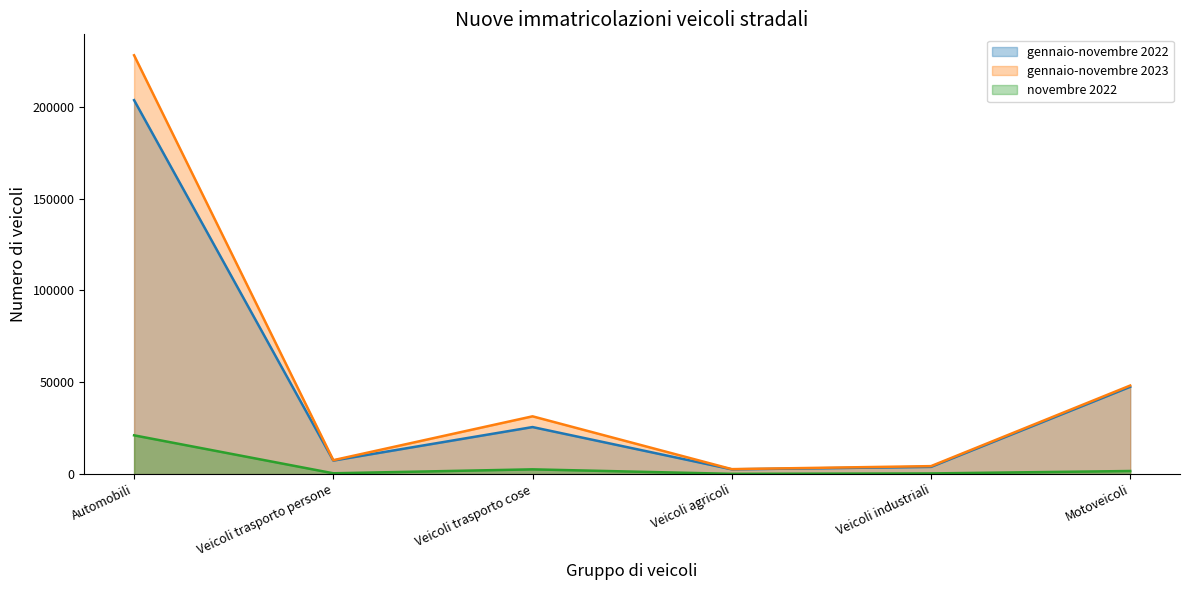

Does the chart have visible grid lines?

No